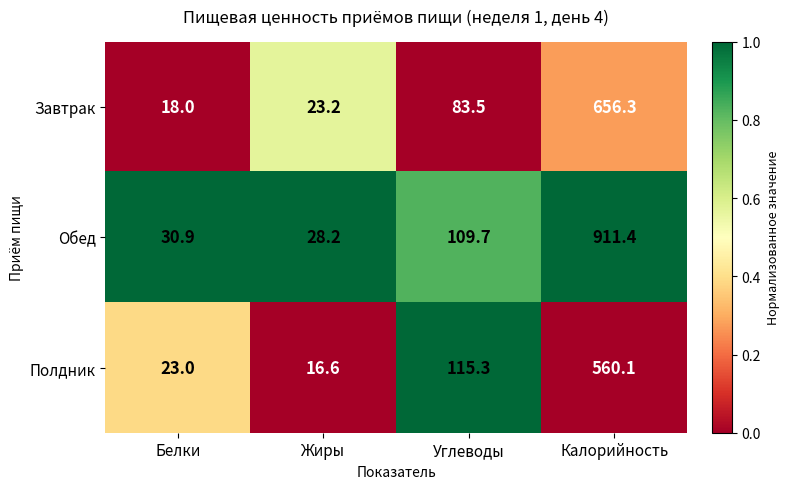

The Завтрак series shows 18.0 at Белки. True or false?

True